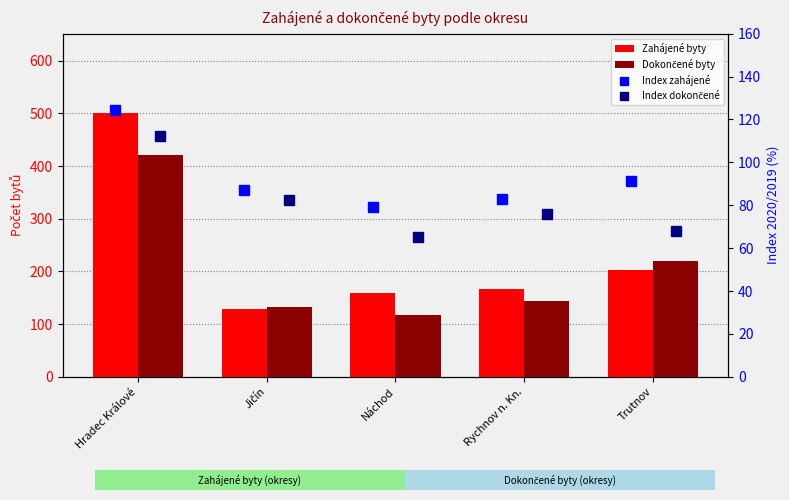

Reading left to right, transcribe all the data shown in this chart.

Zahájené byty: 501.0	128.0	159.0	167.0	202.0
Dokončené byty: 421.0	133.0	117.0	144.0	220.0
Index zahájené: 124.6	87.1	79.1	83.1	91.4
Index dokončené: 112.3	82.6	65.4	75.8	68.1